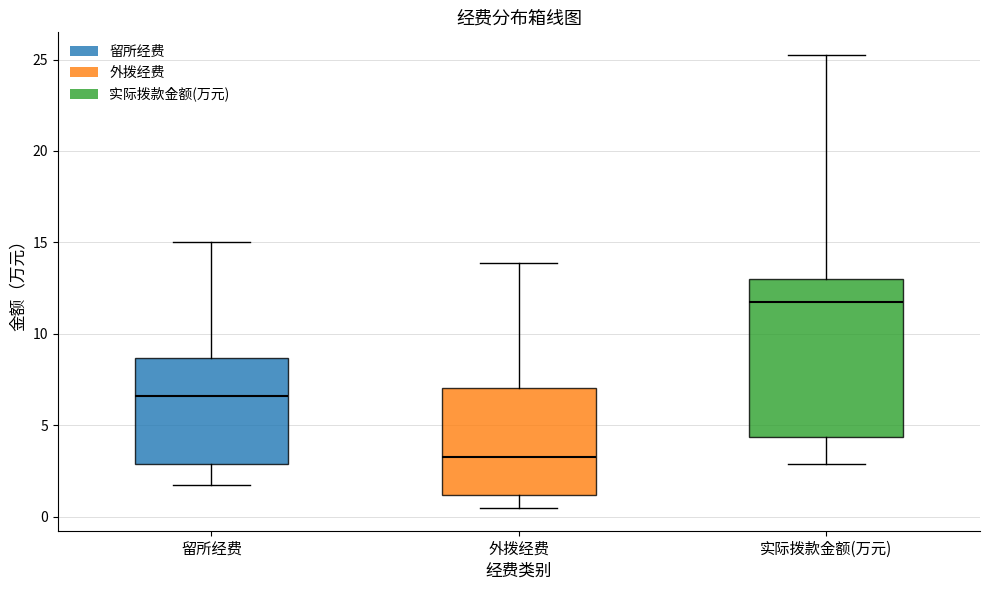

Which box is the tallest, from its lower edge to its upper edge?

实际拨款金额(万元)